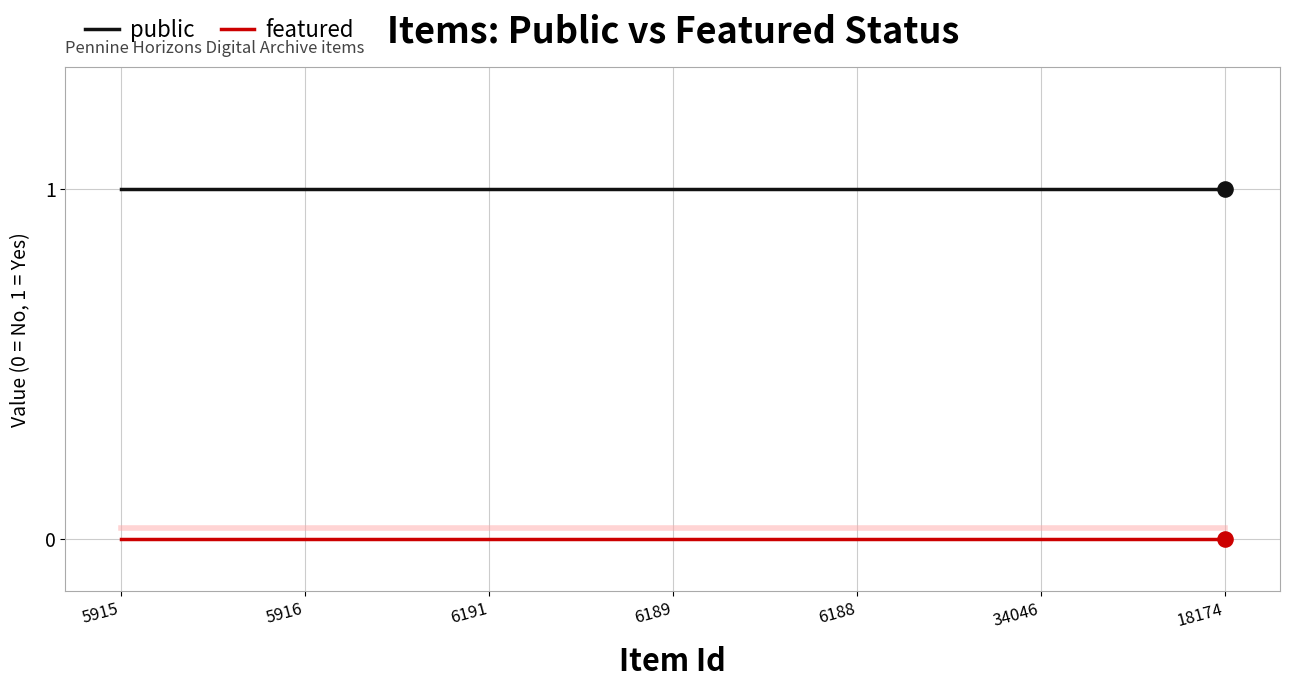

True or false: featured and public intersect in this chart.

False